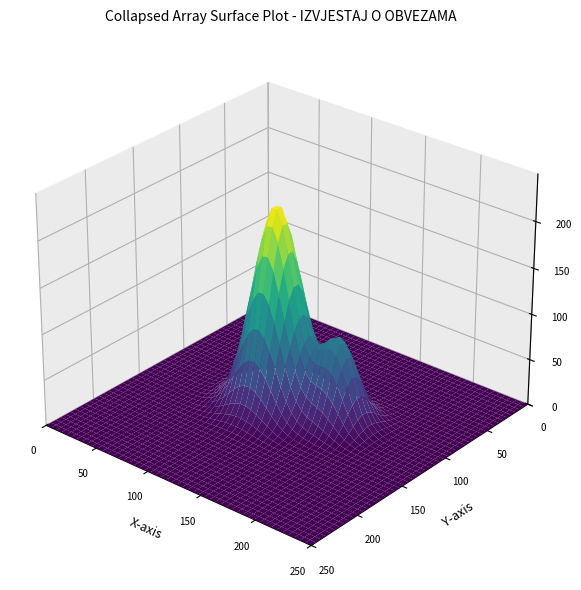

How many distinct data groups are displayed?

1